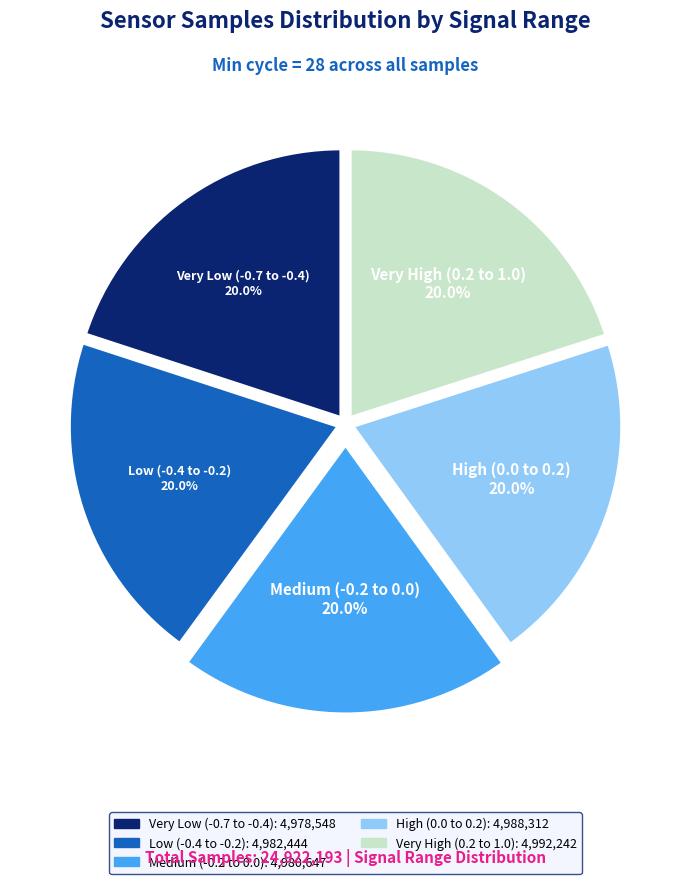

Does any single category account for the majority?

No